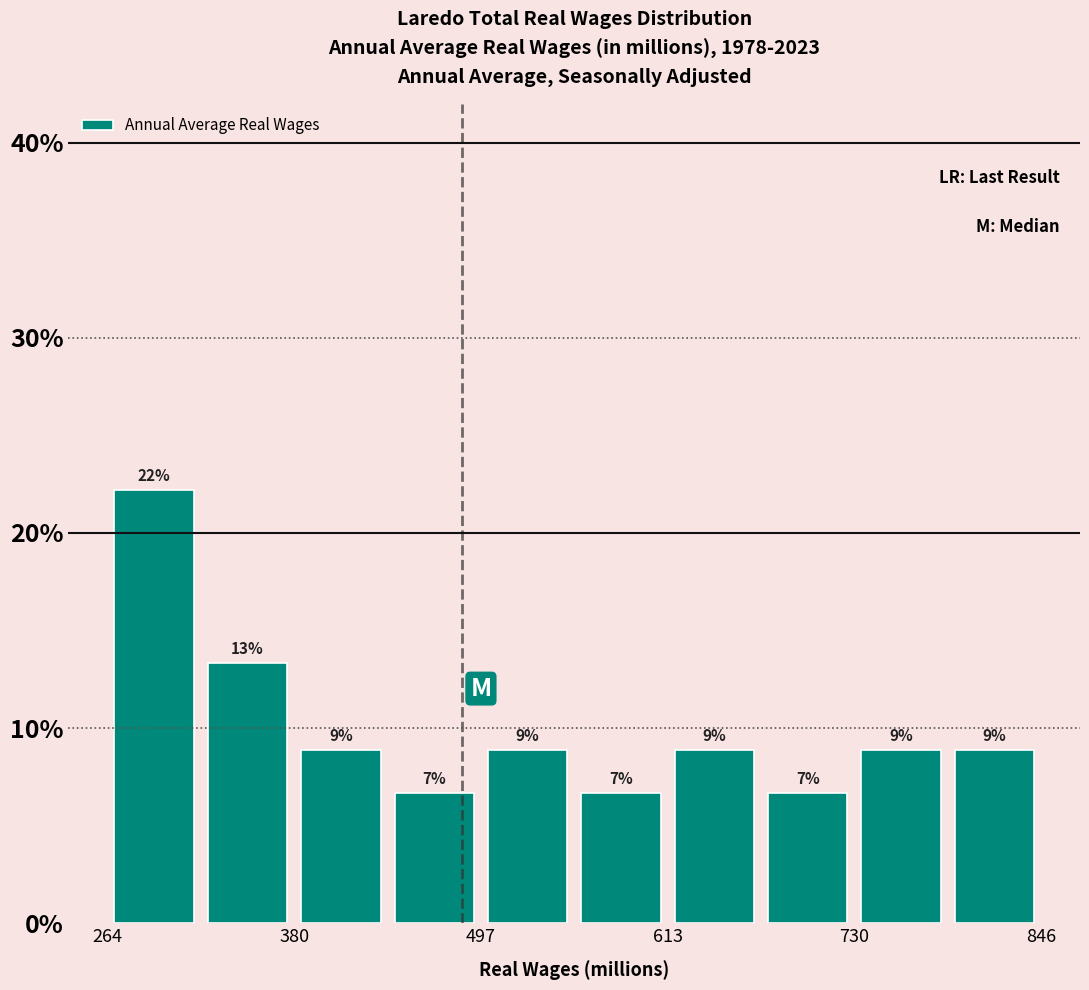

Around what value on the x-axis is the tallest bar? Give the approximate position of its centre, as read against the axis.

300